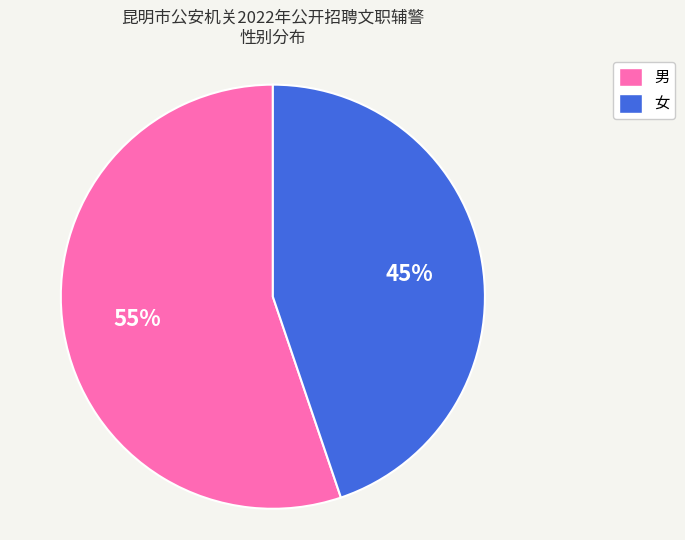

To the nearest percent, what is the difference between the largest and smallest slice percentages?

10%